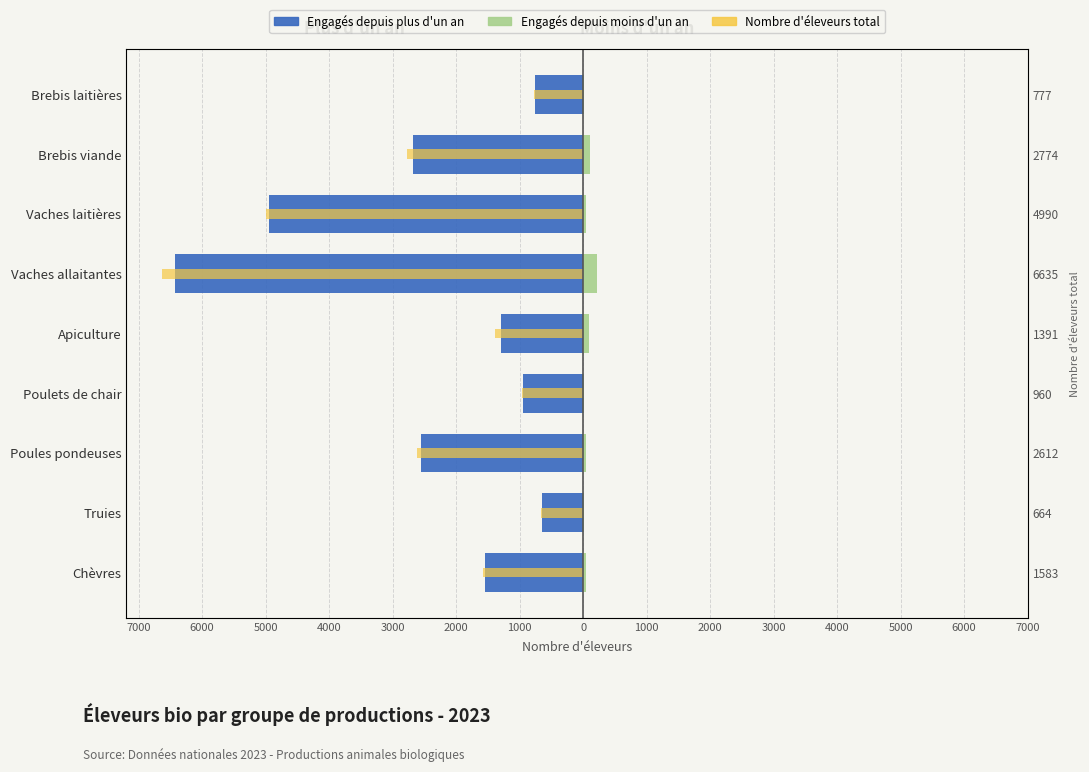

Which series changed the most between Apiculture and Brebis viande?

Engagés depuis plus d'un an